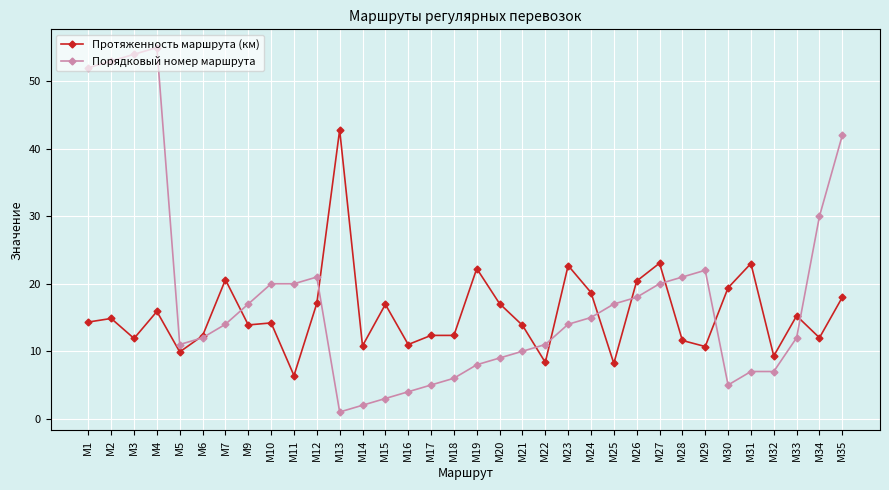

What is the total value across all series at М22?

19.4